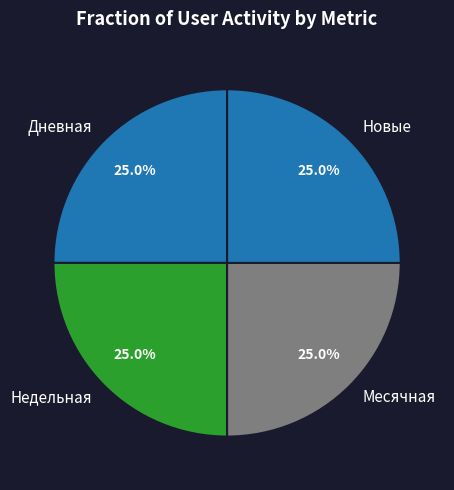

Is it true that Недельная is 25% of the pie?

True